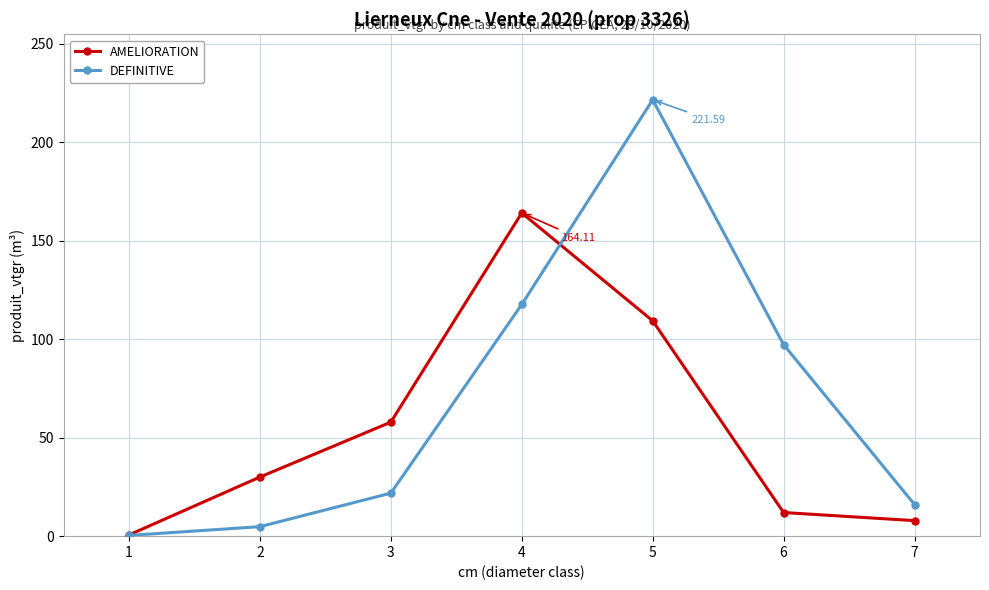

At how many categories does at least one series exceed 52?

4